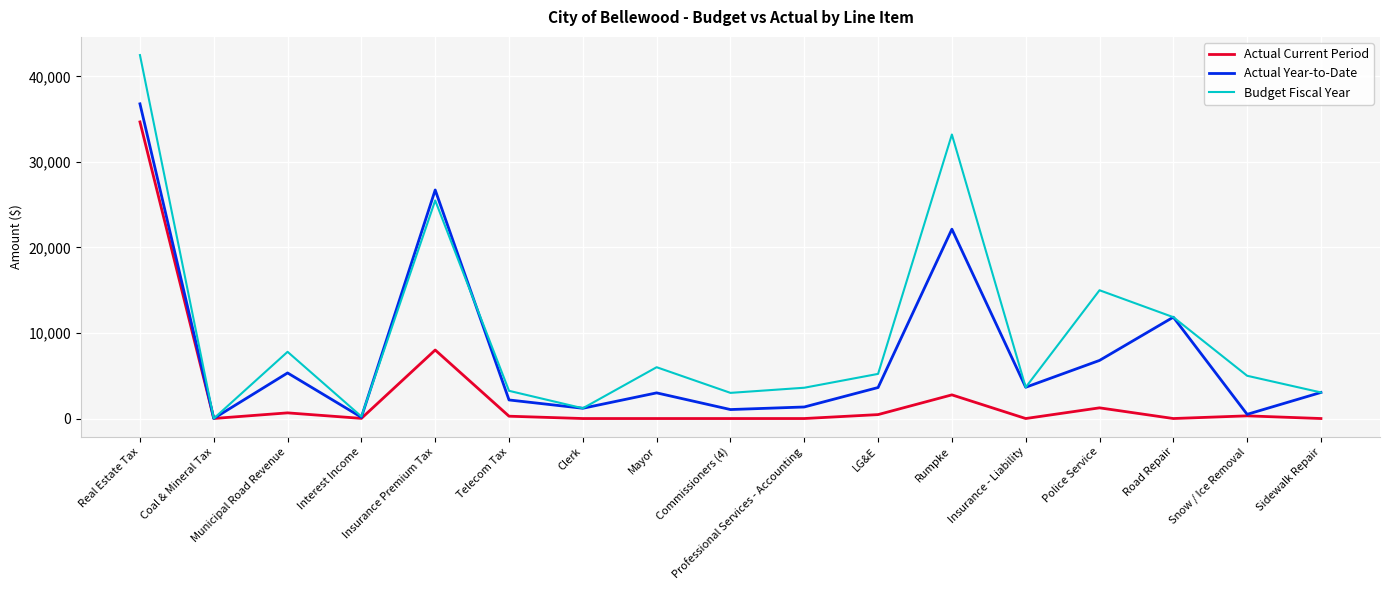

At which label does Actual Year-to-Date first exceed 3050?

Real Estate Tax